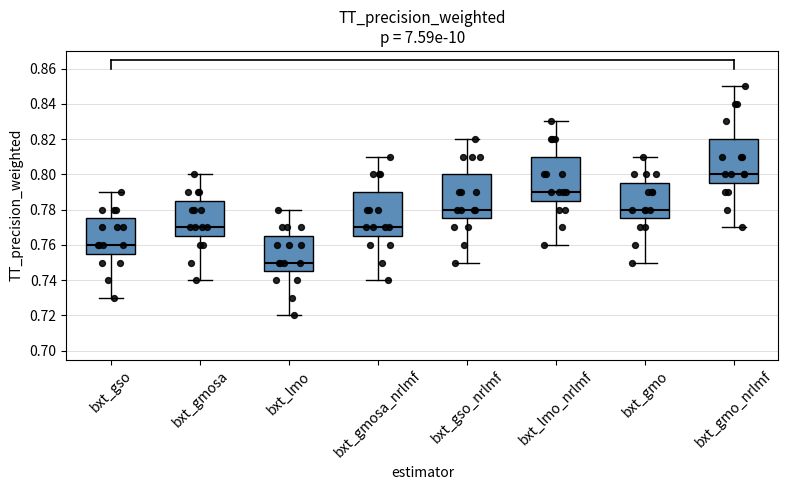

Where does the median line of the box for bxt_lmo sit on the y-axis? The values are not printed on the chart, so give them approximately, as read against the axis.

0.750